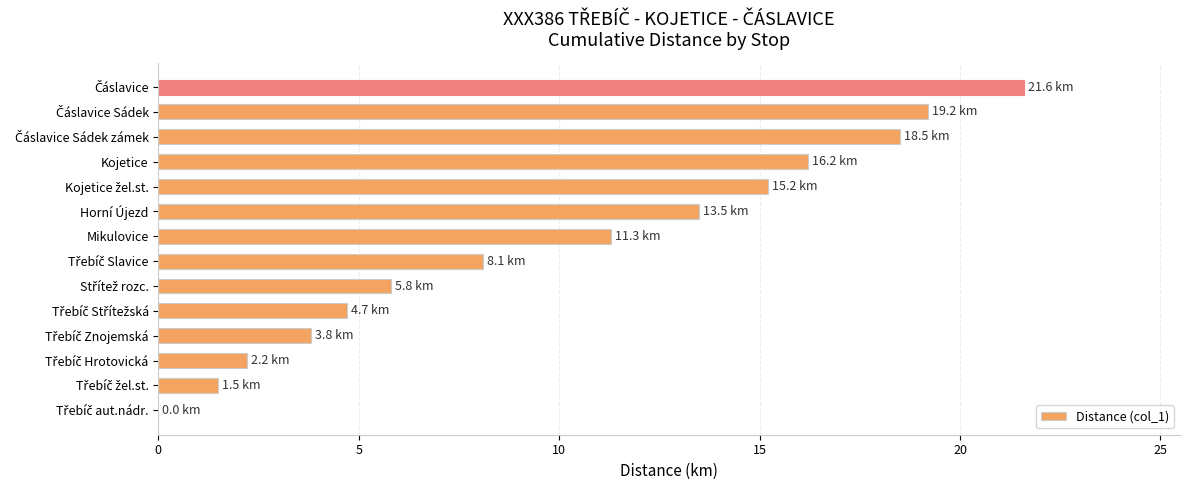

Where is the data nearest to the value 10?

Mikulovice